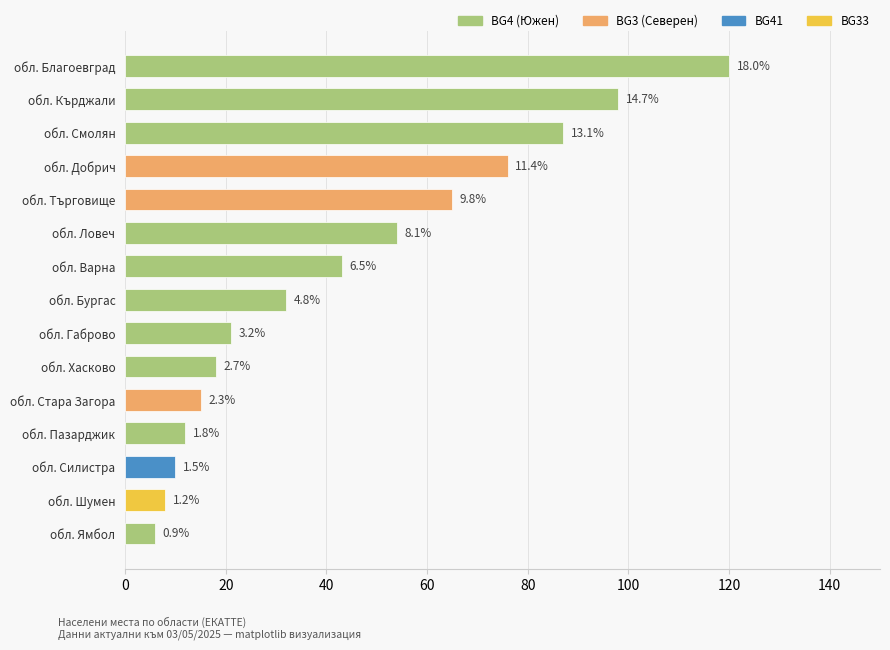

Are the bars horizontal?

Yes